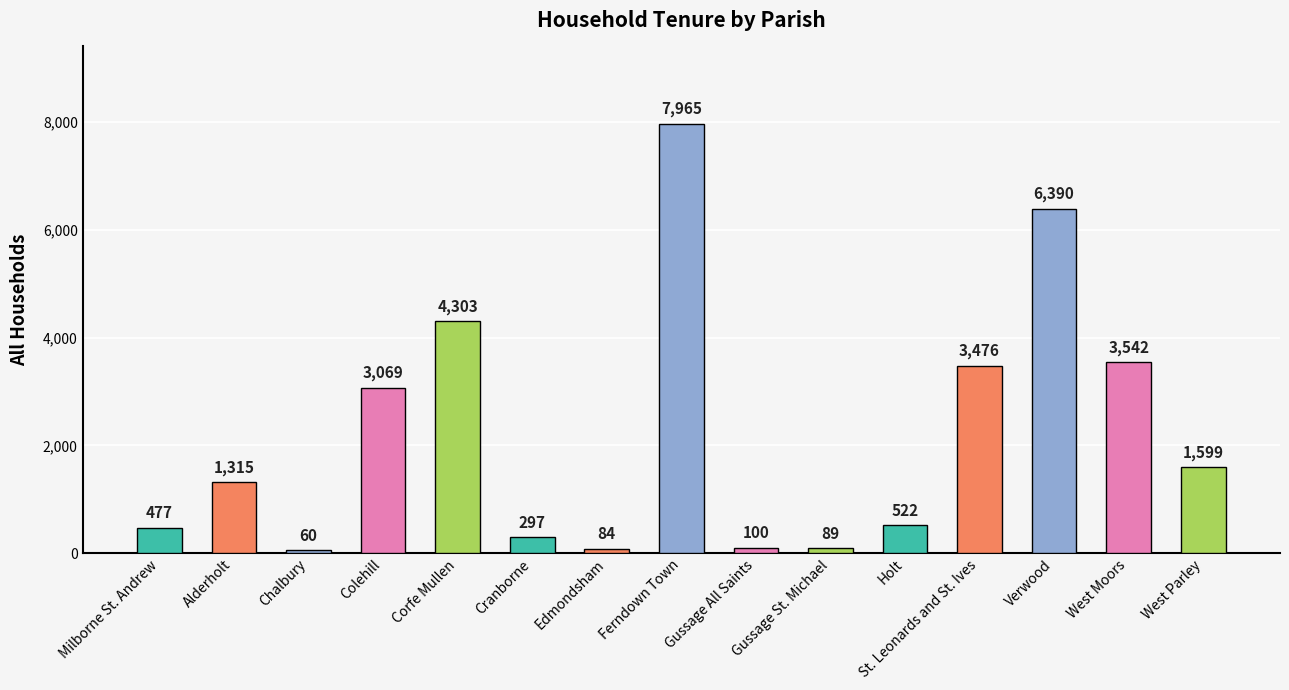

True or false: the data shows 522 at Holt.

True